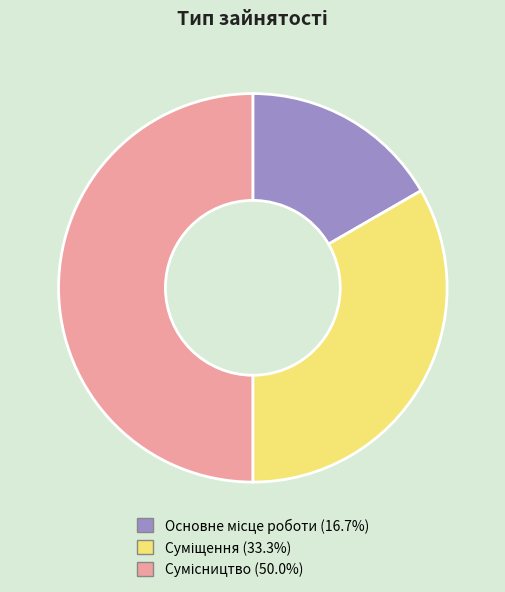

Is Основне місце роботи the majority of the pie?

No